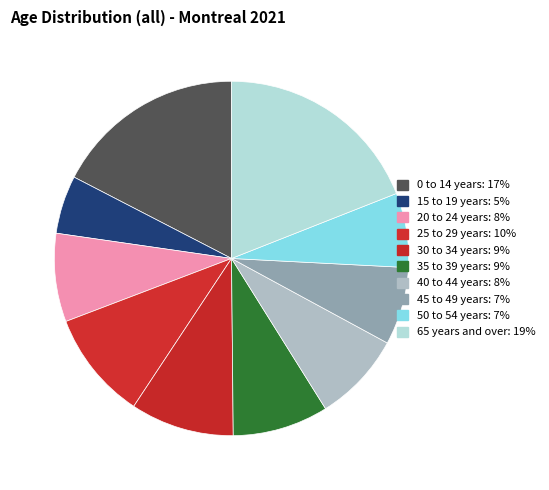

Rank the categories by value from lowest to highest.

15 to 19 years, 50 to 54 years, 45 to 49 years, 20 to 24 years, 40 to 44 years, 35 to 39 years, 30 to 34 years, 25 to 29 years, 0 to 14 years, 65 years and over